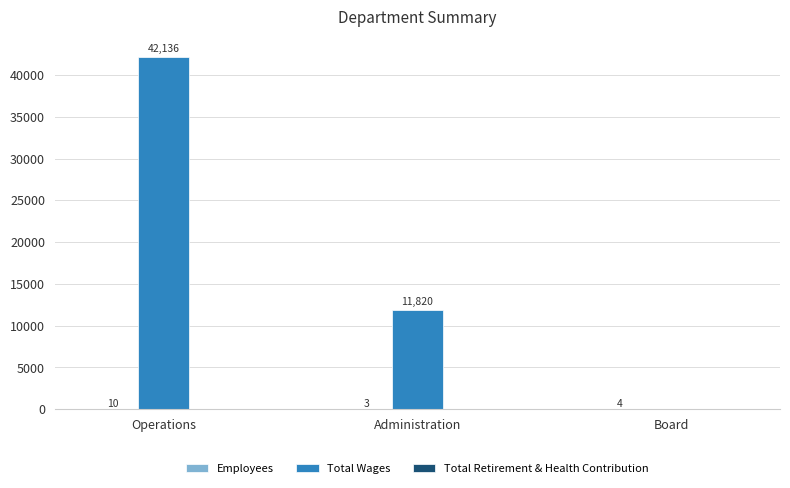

Which series has the largest total across all categories?

Total Wages